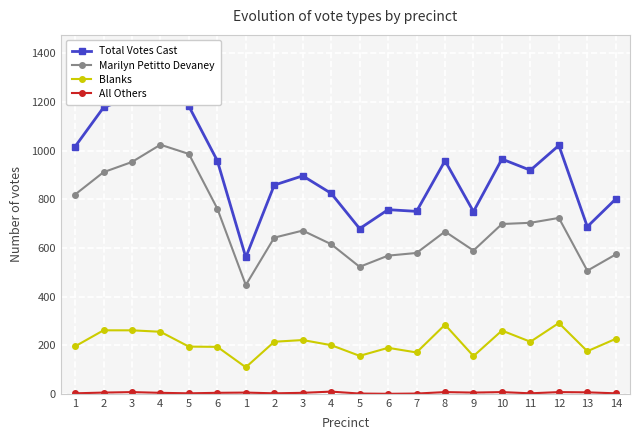

Which series has the largest range (max minus min)?

Total Votes Cast